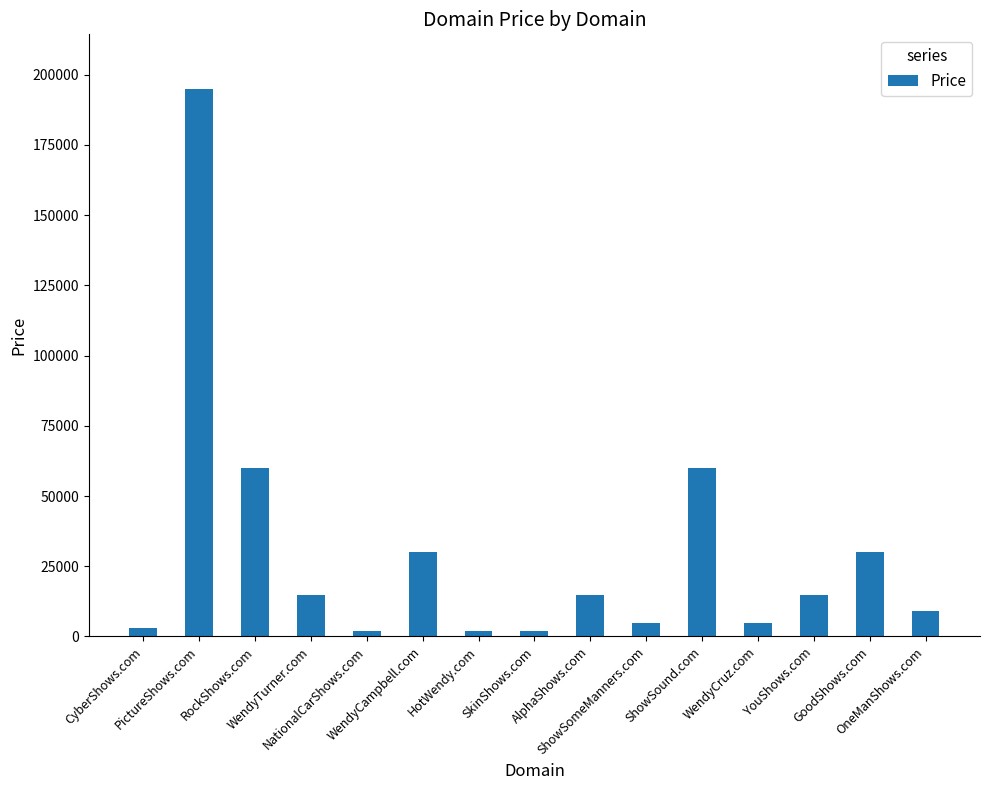

What is the difference between the values at YouShows.com and NationalCarShows.com?

13000